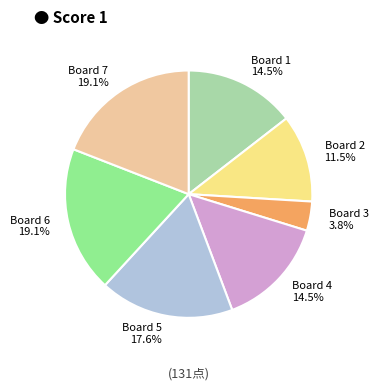

To the nearest percent, what is the combined percentage of Board 5 and Board 4?

32%